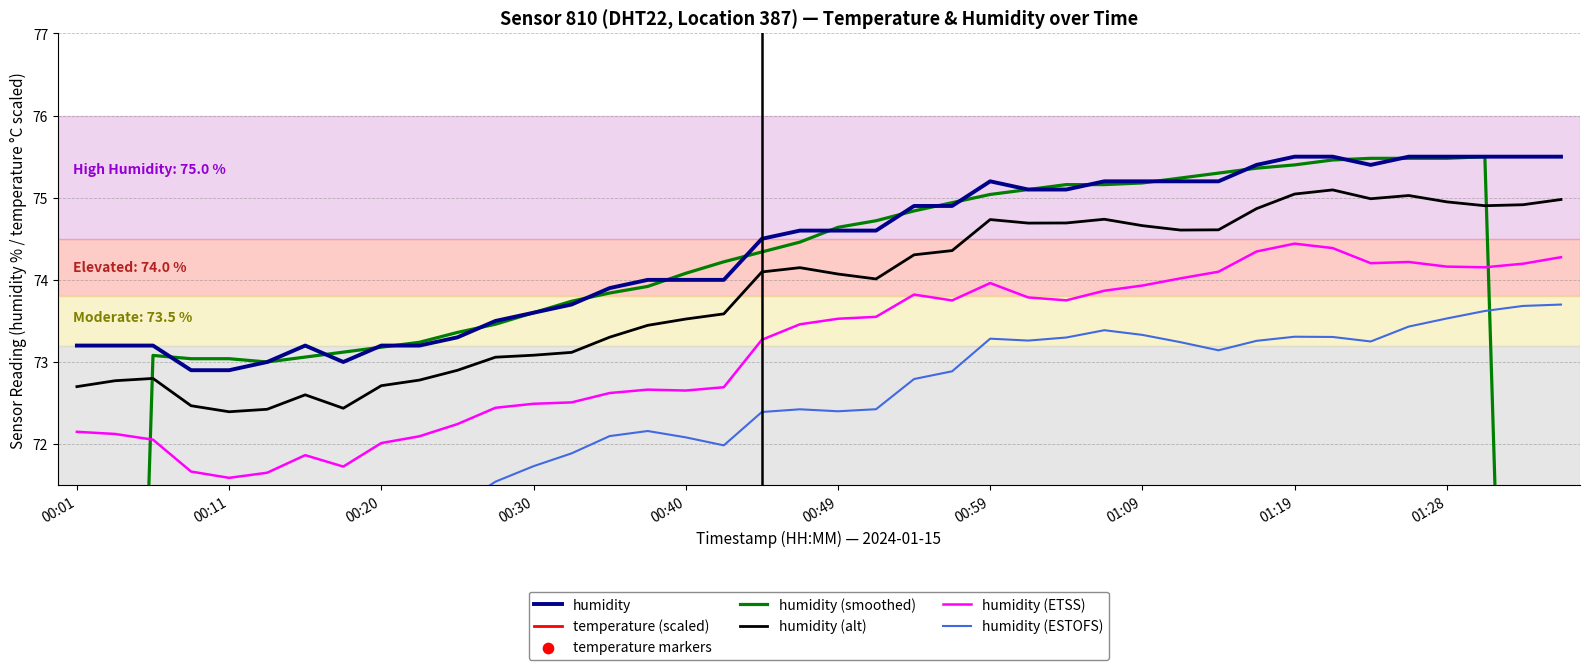

At which category is the sum across all series the highest?

01:36